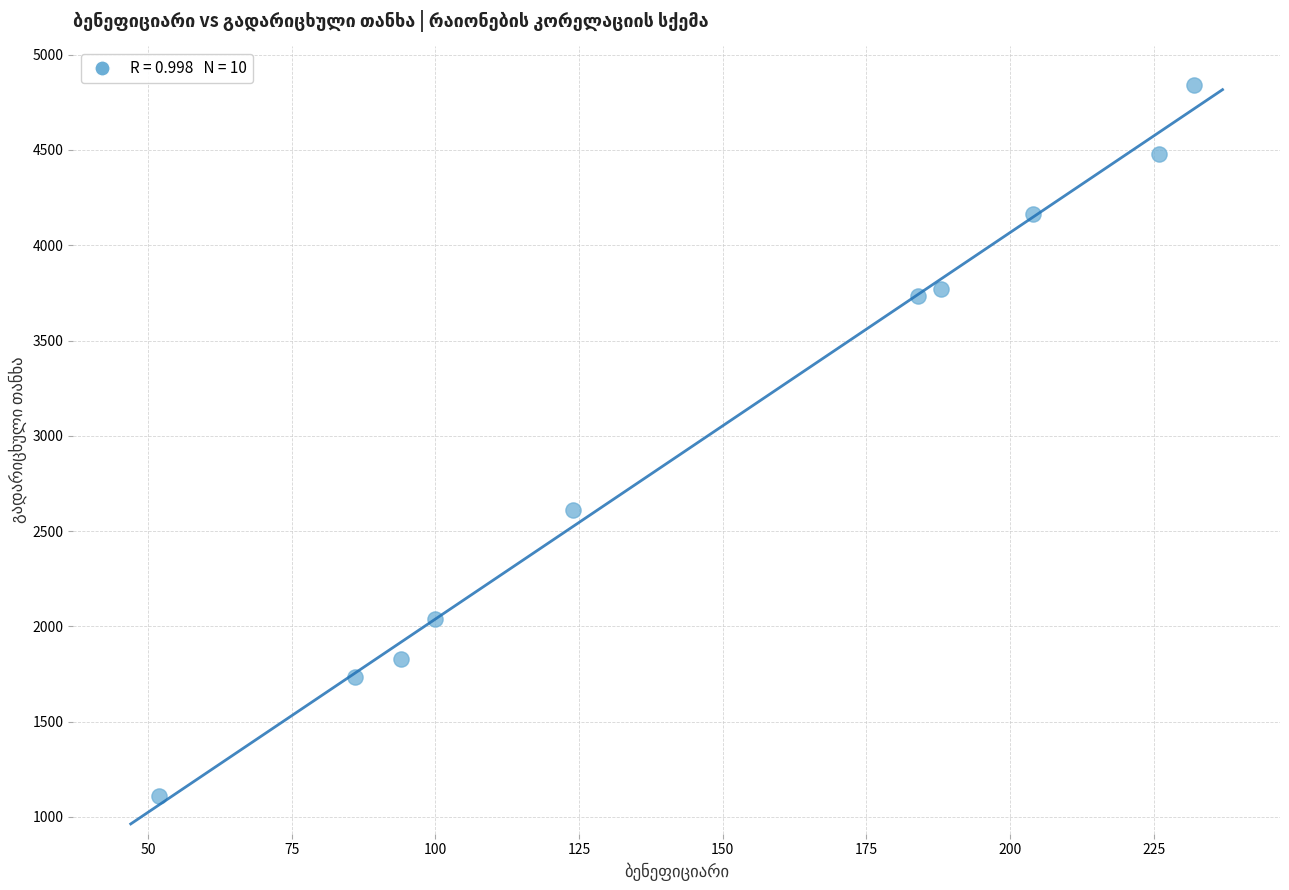

What Y value in the scatter plot is closest to 2977?

2610